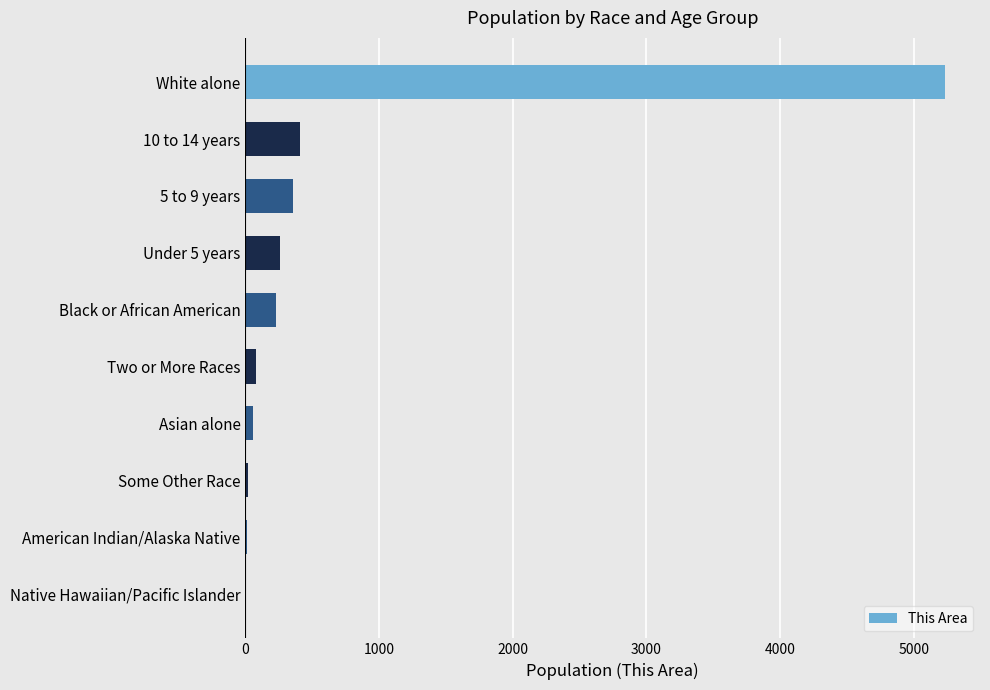

Approximately how many times larger is the value at Black or African American compared to 5 to 9 years?

0.6